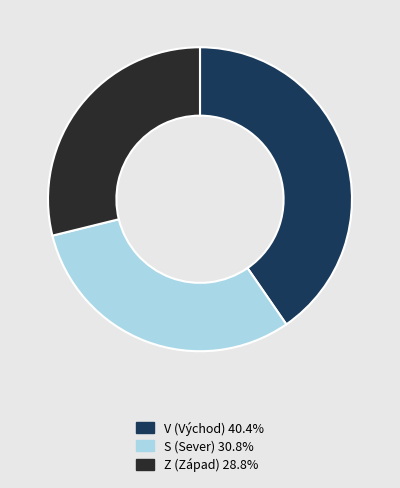

What is the smallest slice in the pie chart?

Z